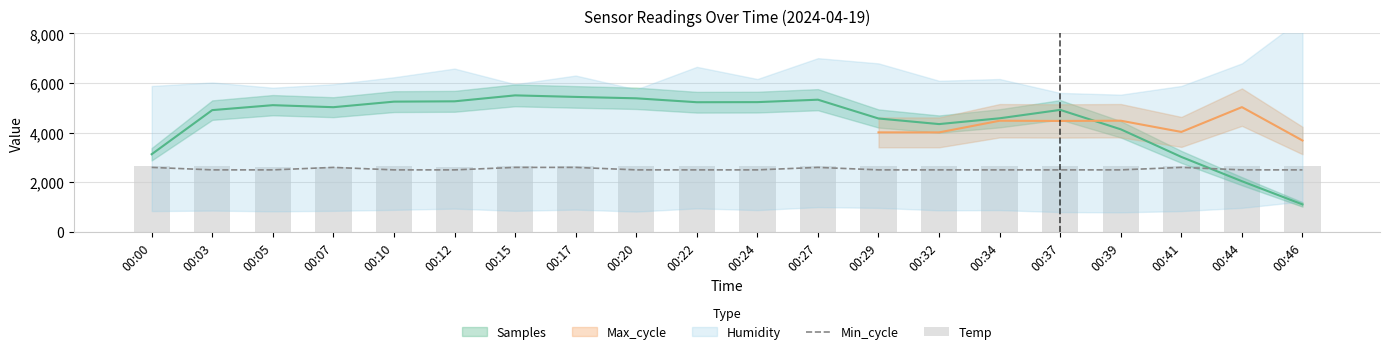

What is the maximum value for Min_cycle?

2600